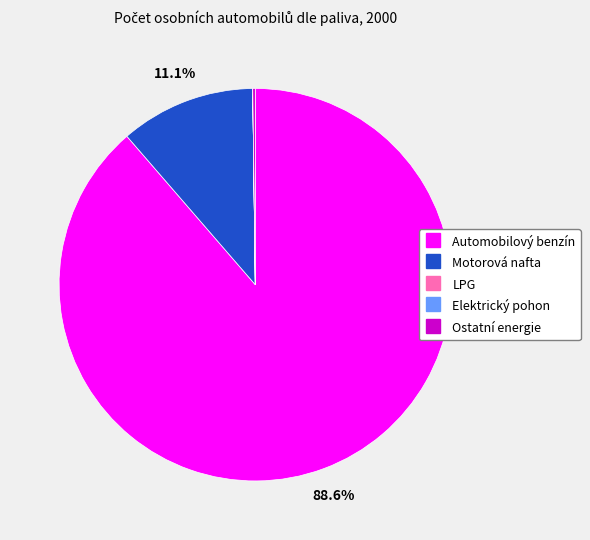

Which category has the biggest portion of the pie?

Automobilový benzín